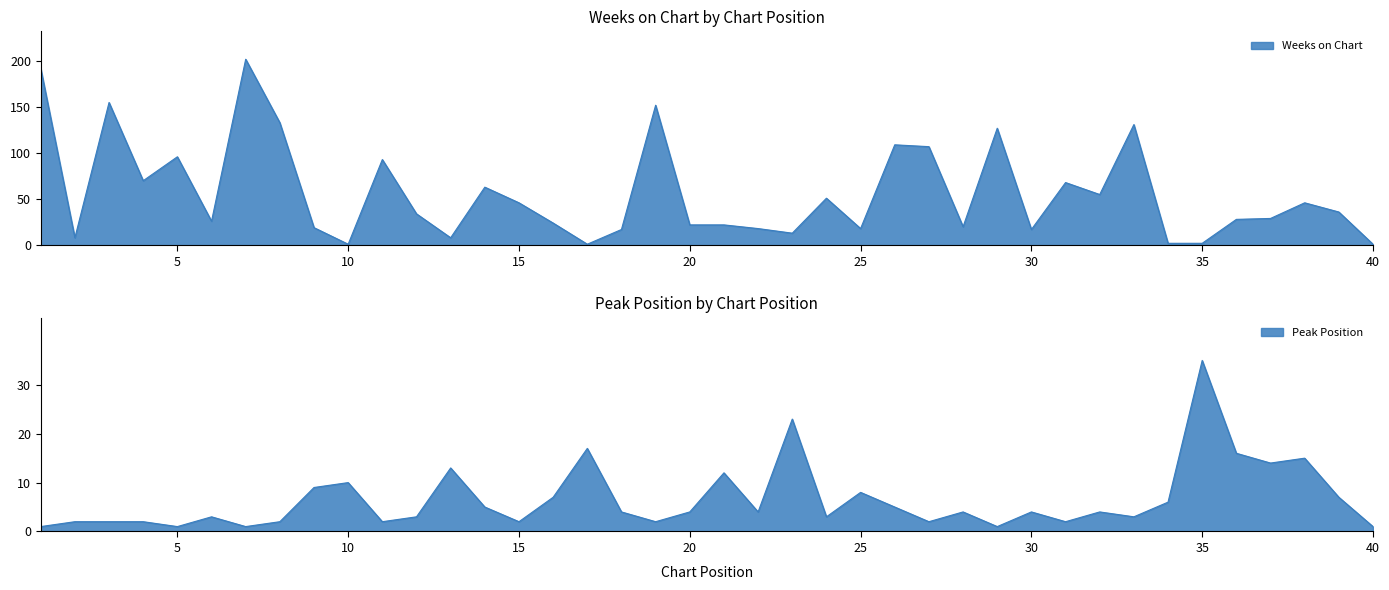

At how many categories does at least one series exceed 6?

38